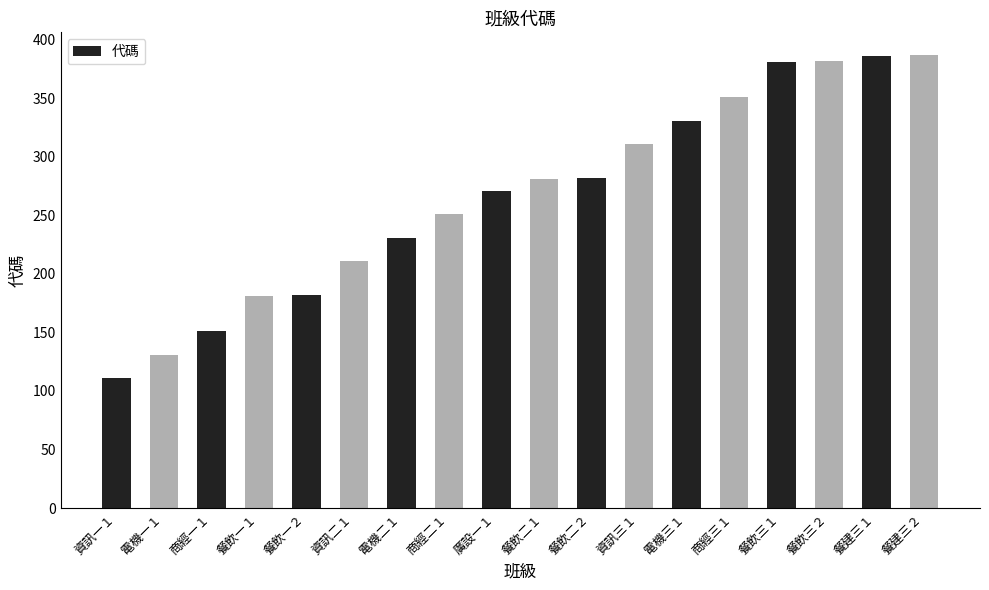

What is the label of the 4th bar from the right?

餐飲三１